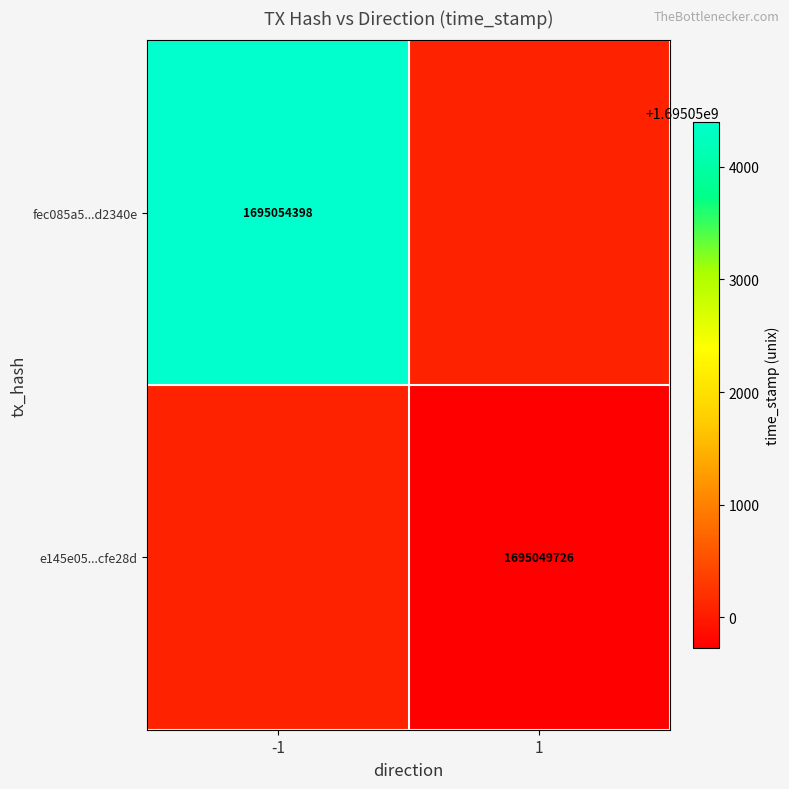

The value of e145e05...cfe28d at 1 is 901274728. True or false?

False